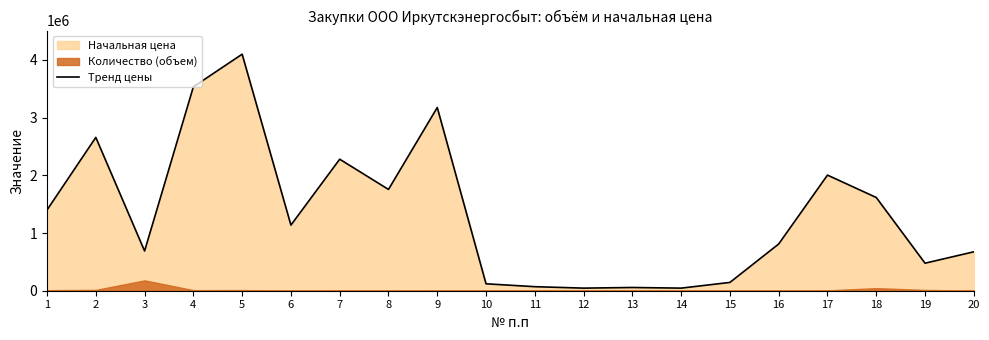

What is the ratio of the value at 4 to the value at 5?

0.9